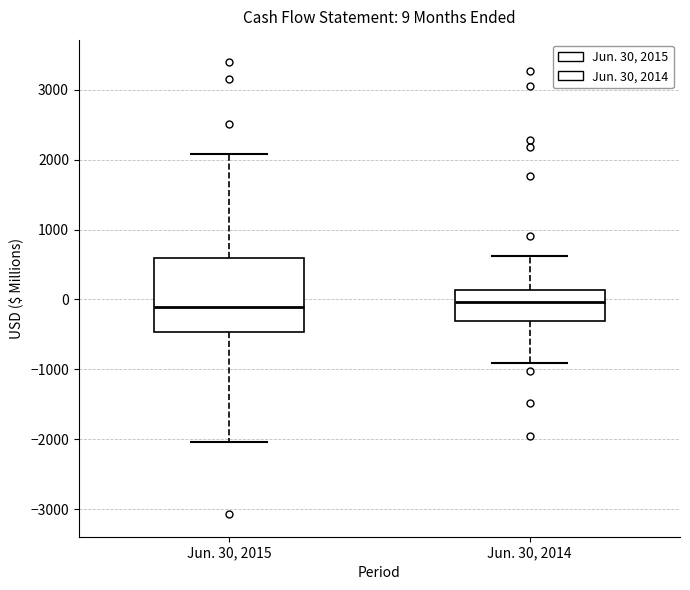

Comparing the boxes themselves (not the whiskers), which one is the tallest?

Jun. 30, 2015